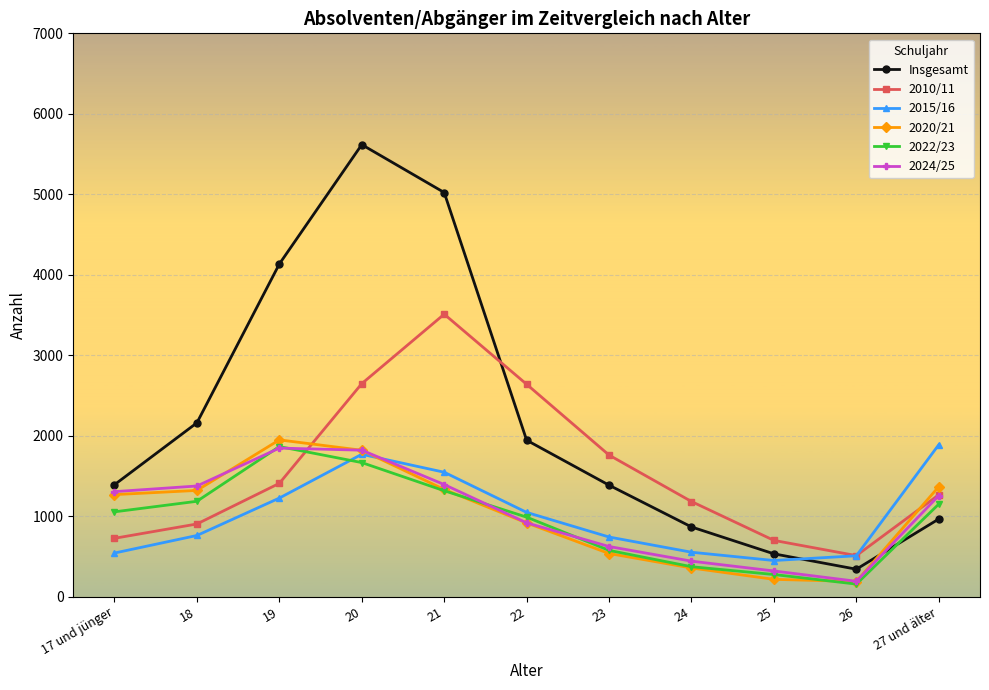

What is the sum of the 2010/11 values at 27 und älter and 21?

4776